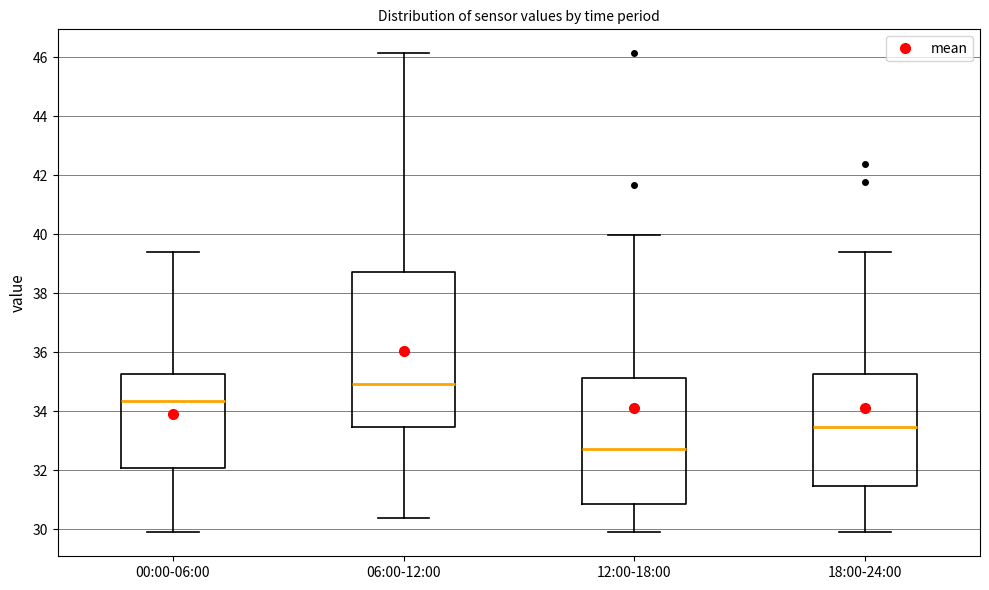

Where does the lower whisker of the box for 06:00-12:00 end on the y-axis? The values are not printed on the chart, so give them approximately, as read against the axis.

30.4